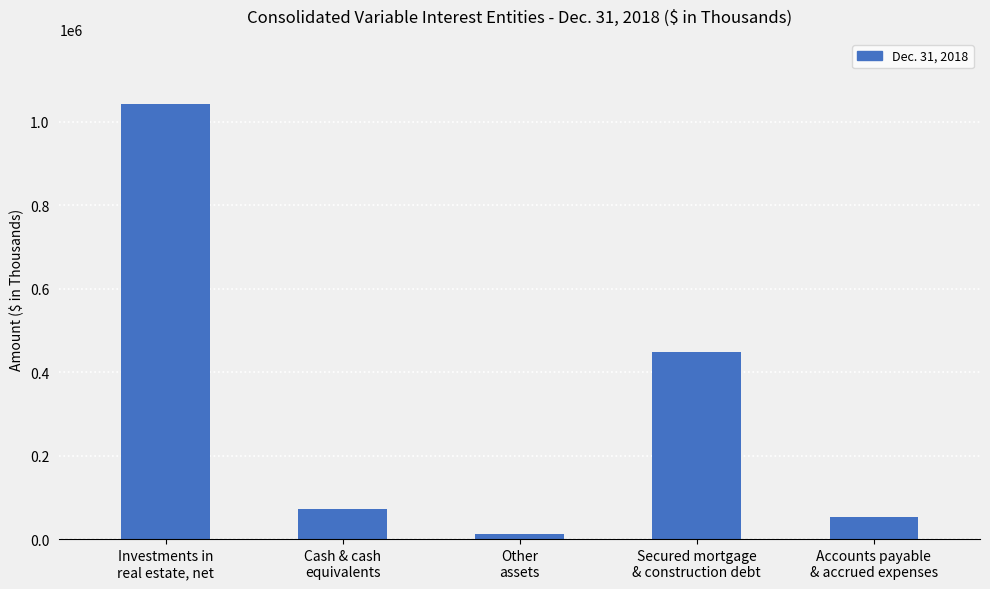

Rank the categories by value from highest to lowest.

Investments in
real estate, net, Secured mortgage
& construction debt, Cash & cash
equivalents, Accounts payable
& accrued expenses, Other
assets